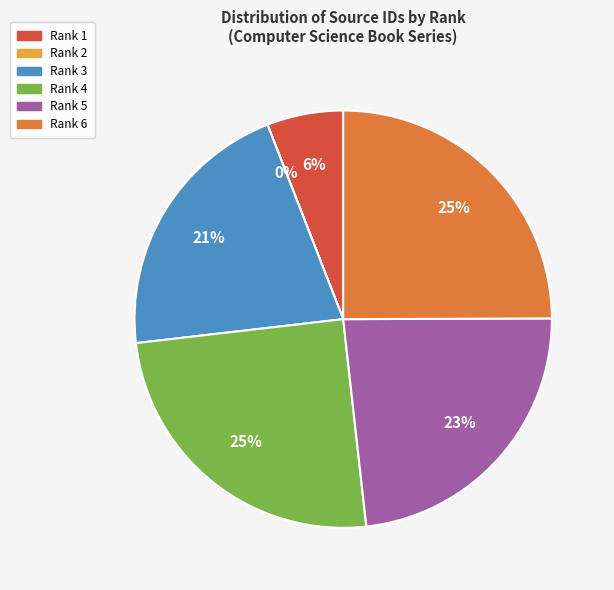

Does Rank 6 represent more than half of the total?

No